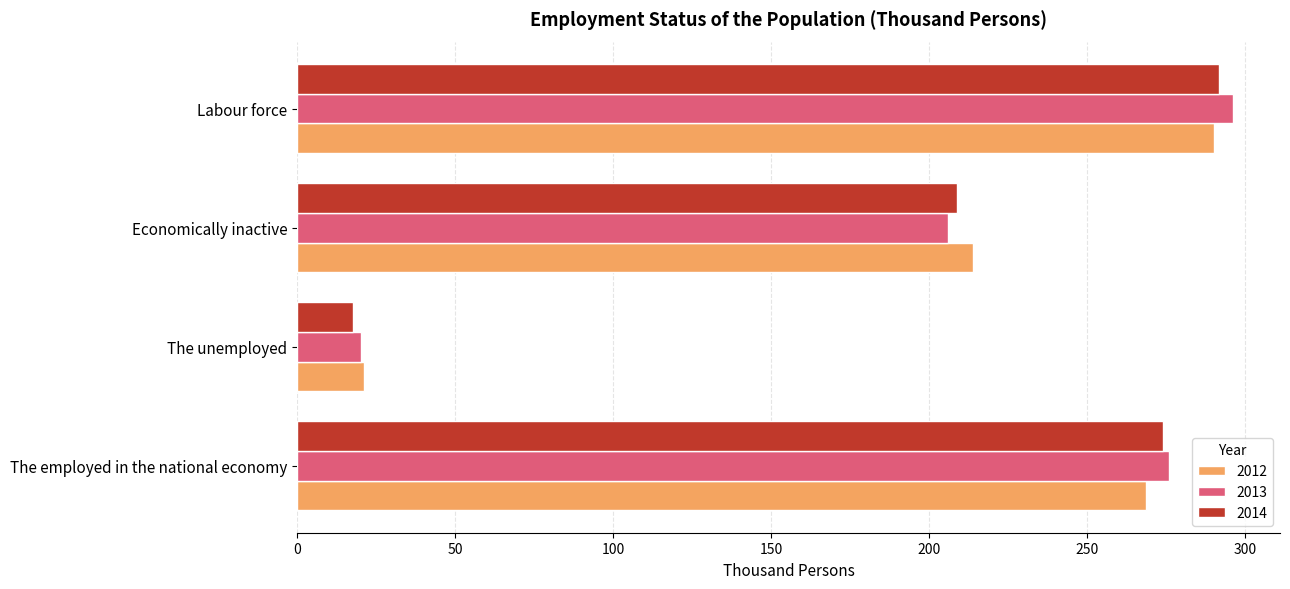

Rank the categories by 2012 value from lowest to highest.

The unemployed, Economically inactive, The employed in the national economy, Labour force